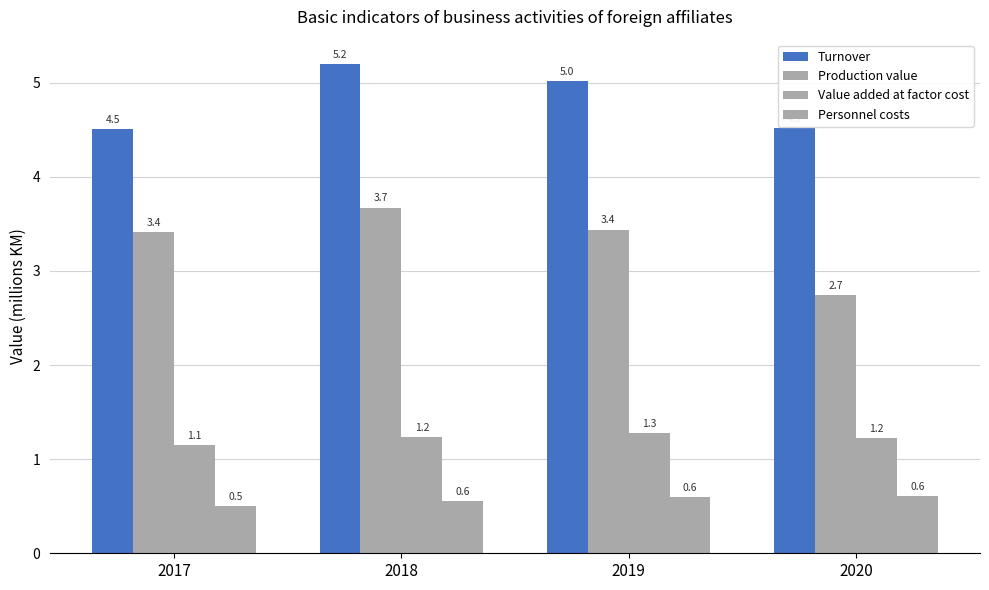

List the labels in order of Turnover value, smallest first.

2017, 2020, 2019, 2018